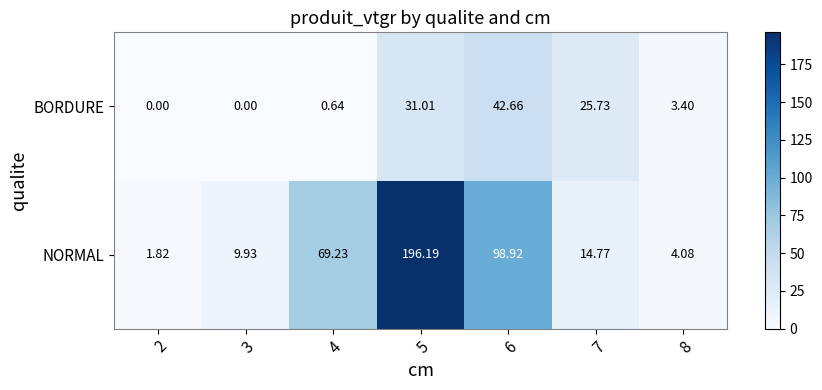

Which series has the widest spread of values?

NORMAL